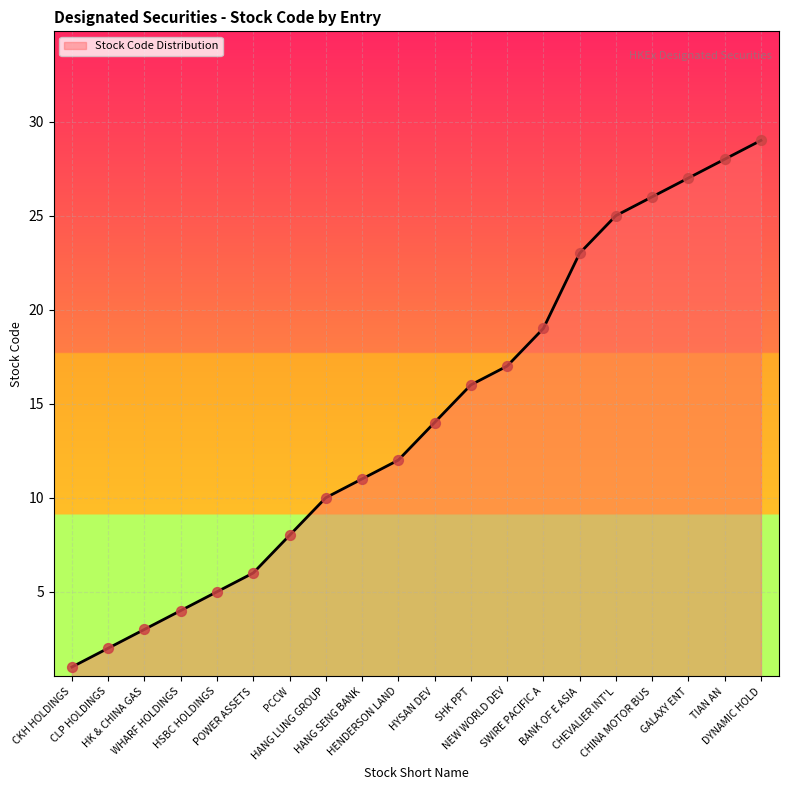

What is the change in value from CLP HOLDINGS to HANG LUNG GROUP?

+8